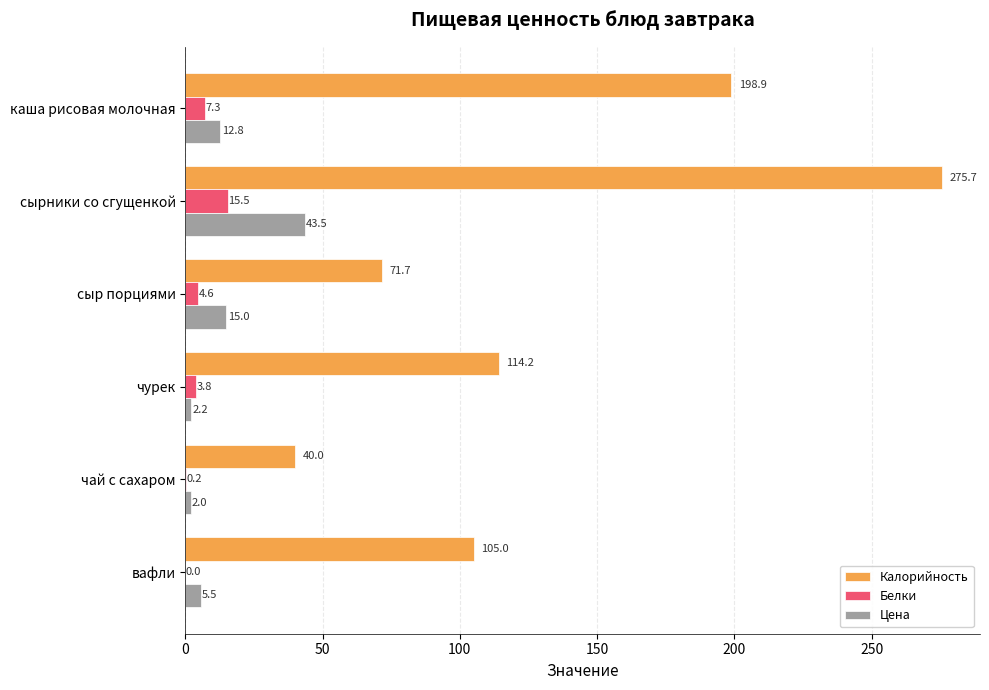

Read the Калорийность value at вафли.

105.0